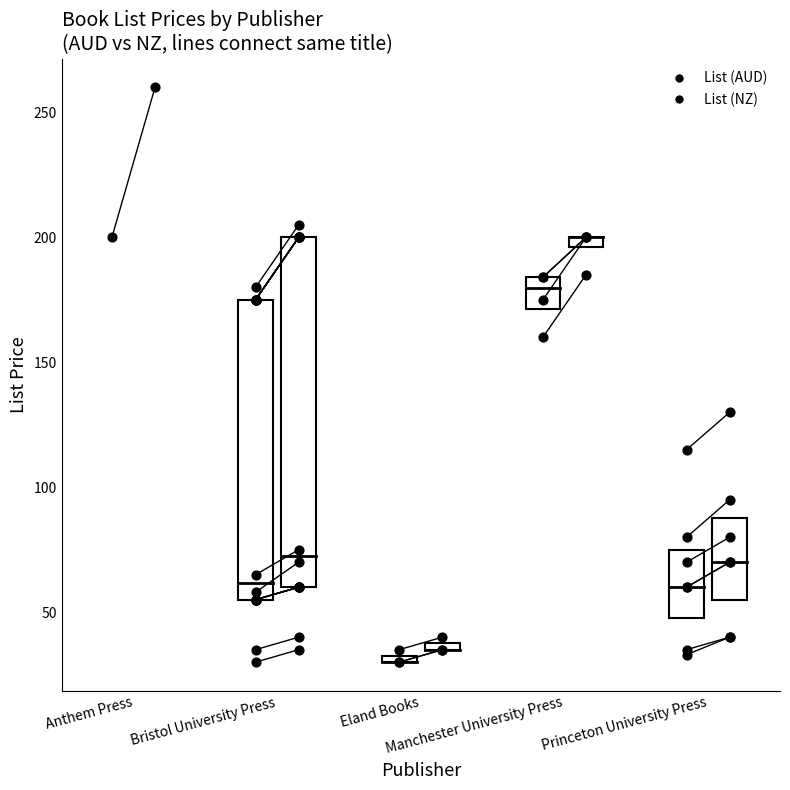

What are all the series names shown in the legend?

List (AUD), List (NZ)